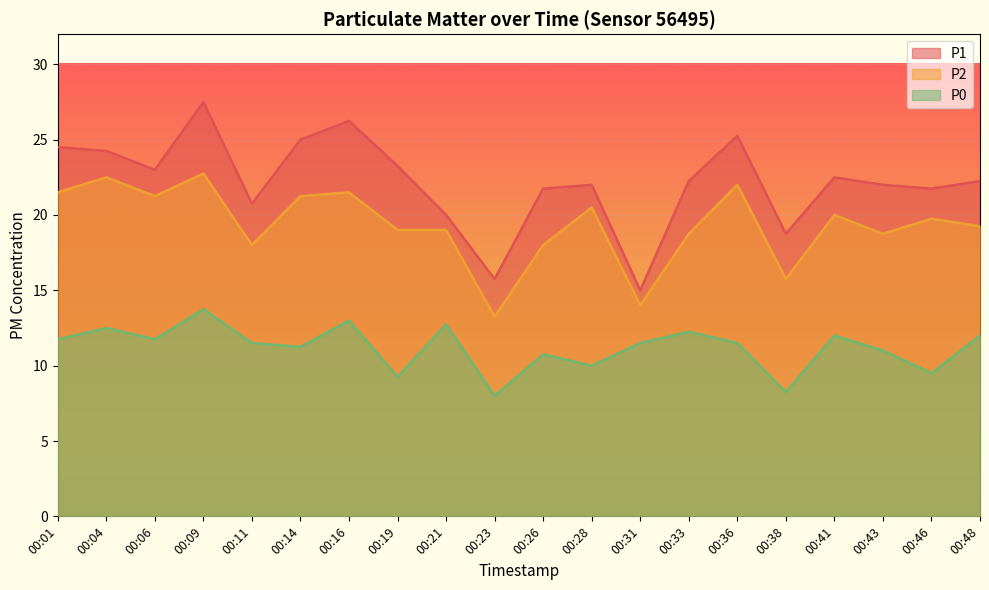

What is the difference between the highest and lowest values at 00:01?

12.8